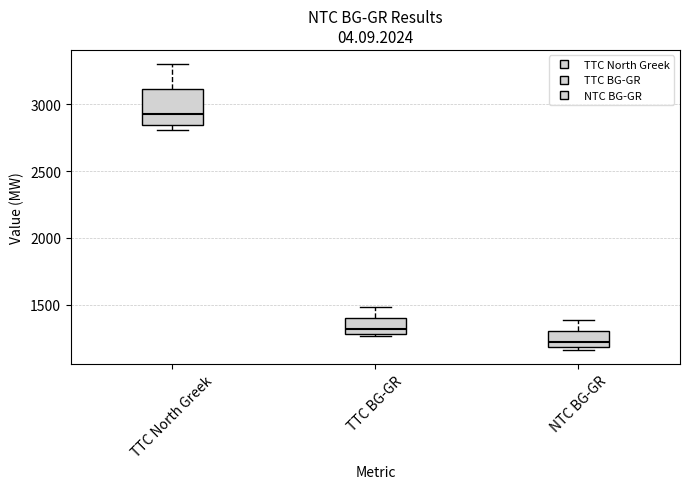

Reading left to right, read every box against the y-axis: the position of its median line, the range the box covers, and the ends of its whiskers. The values are not printed on the chart, so give them approximately, as read against the axis.

TTC North Greek: median 2950, box 2850 to 3100, whiskers 2800 to 3300
TTC BG-GR: median 1300 (just above the box's lower edge), box 1300 to 1400, whiskers 1250 to 1500
NTC BG-GR: median 1200 (just above the box's lower edge), box 1200 to 1300, whiskers 1150 to 1400